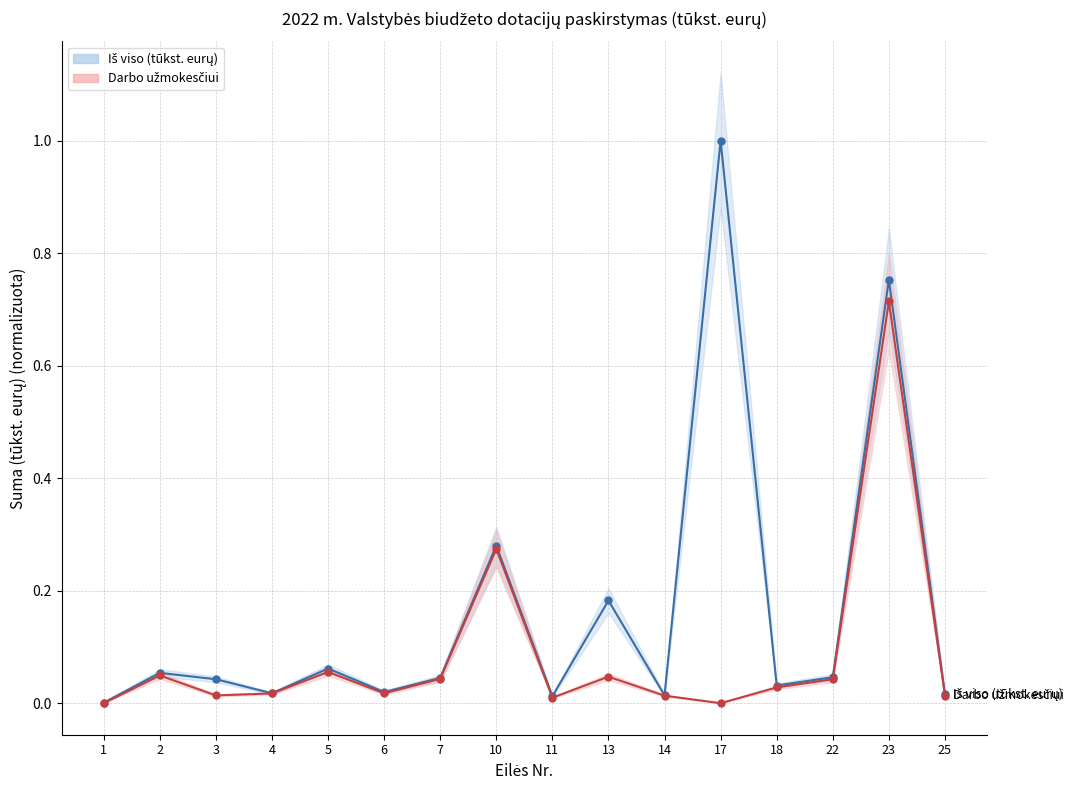

Reading left to right, transcribe all the data shown in this chart.

Iš viso (tūkst. eurų): 1=0.0	2=0.1	3=0.0	4=0.0	5=0.1	6=0.0	7=0.0	10=0.3	11=0.0	13=0.2	14=0.0	17=1.0	18=0.0	22=0.0	23=0.8	25=0.0
Darbo užmokesčiui: 1=0.0	2=0.0	3=0.0	4=0.0	5=0.1	6=0.0	7=0.0	10=0.3	11=0.0	13=0.0	14=0.0	17=0.0	18=0.0	22=0.0	23=0.7	25=0.0